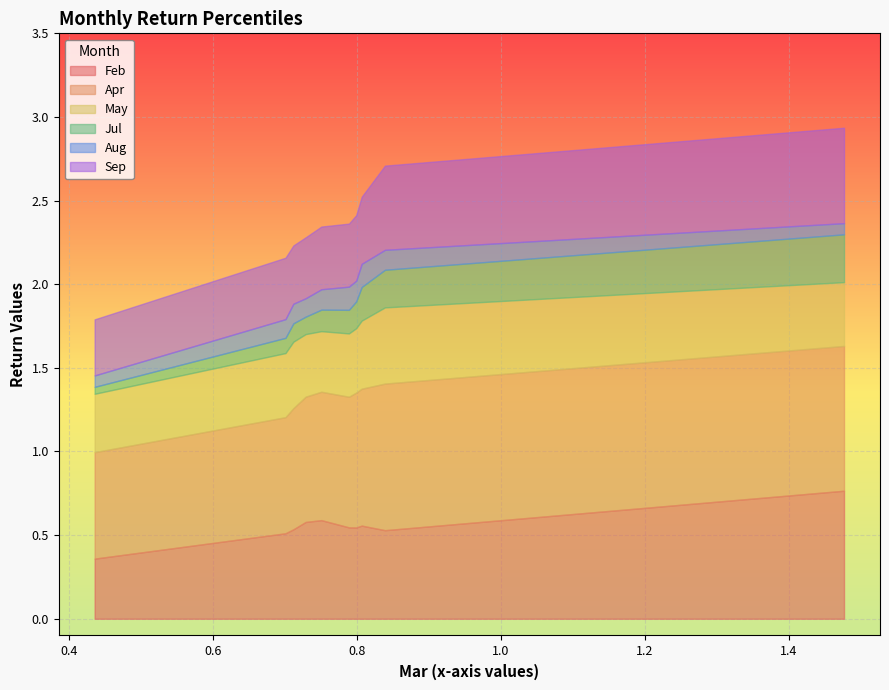

What is the maximum value for Feb?

0.8